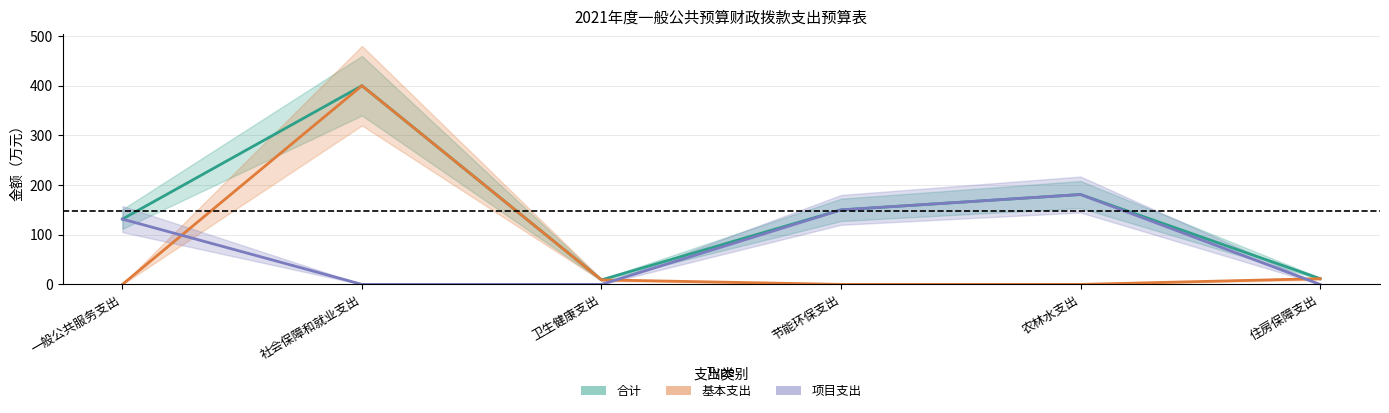

What is the difference between the 合计 values at 节能环保支出 and 农林水支出?

30.9